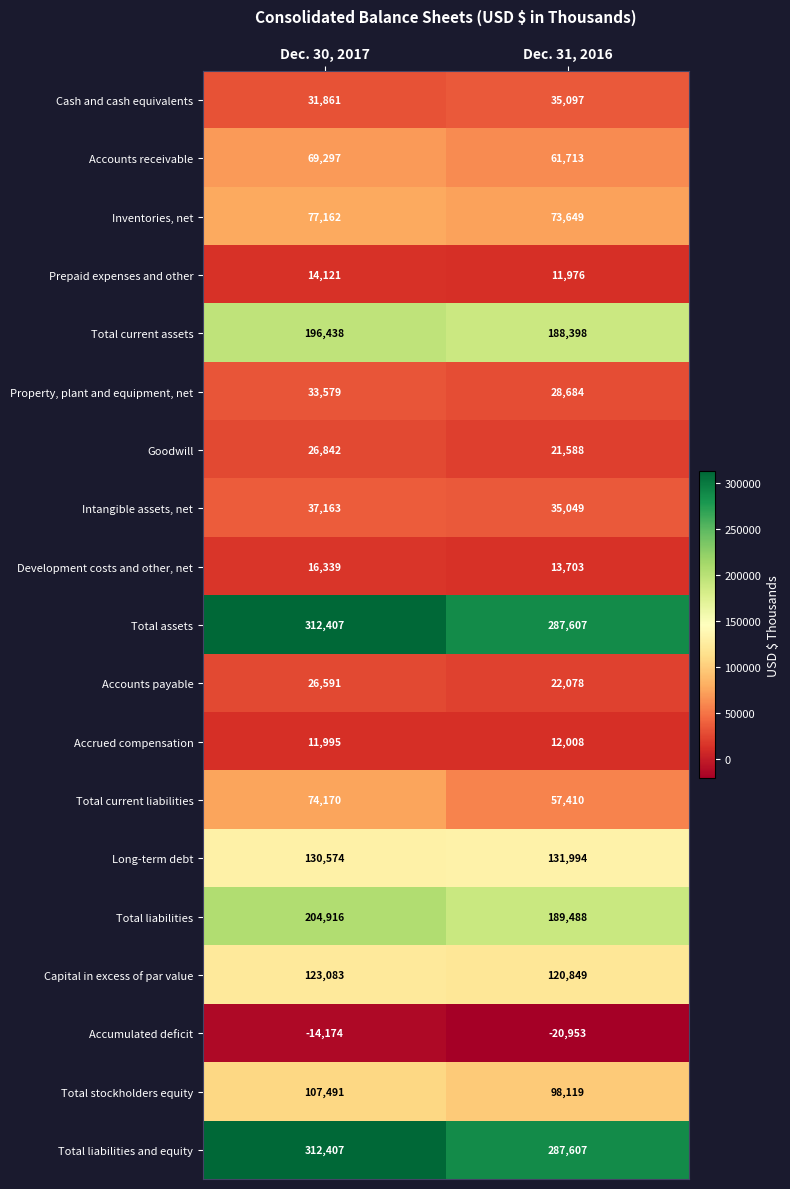

What is the spread (max minus min) of values at Dec. 31, 2016?

308560